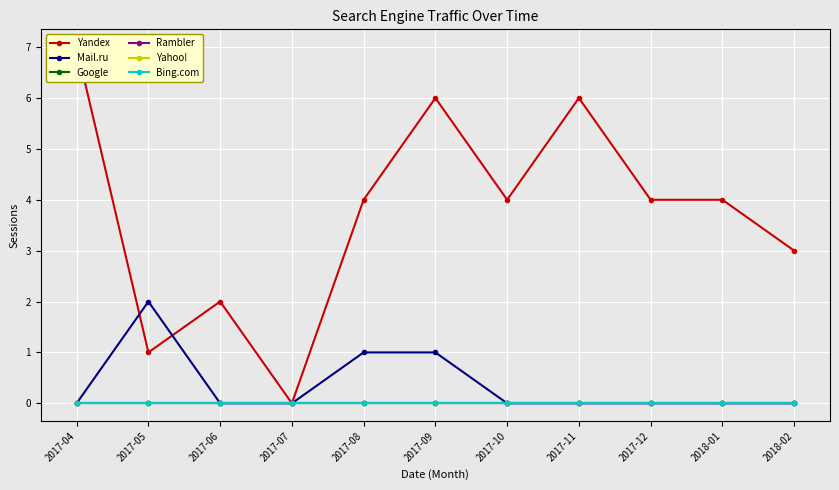

Which series has the widest spread of values?

Yandex